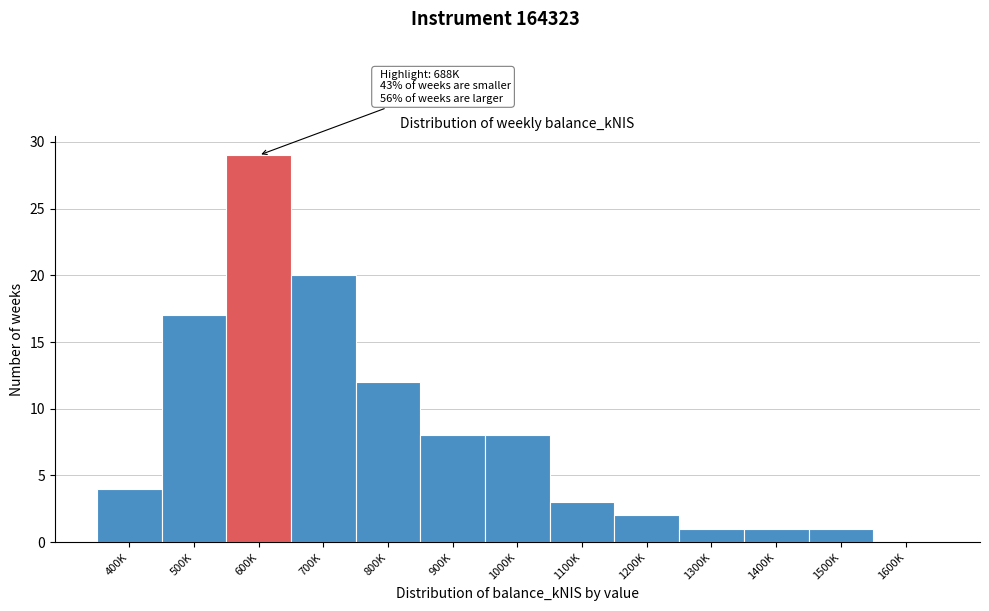

Reading left to right, extract all data points from this chart.

400K=4	500K=17	600K=29	700K=20	800K=12	900K=8	1000K=8	1100K=3	1200K=2	1300K=1	1400K=1	1500K=1	1600K=0